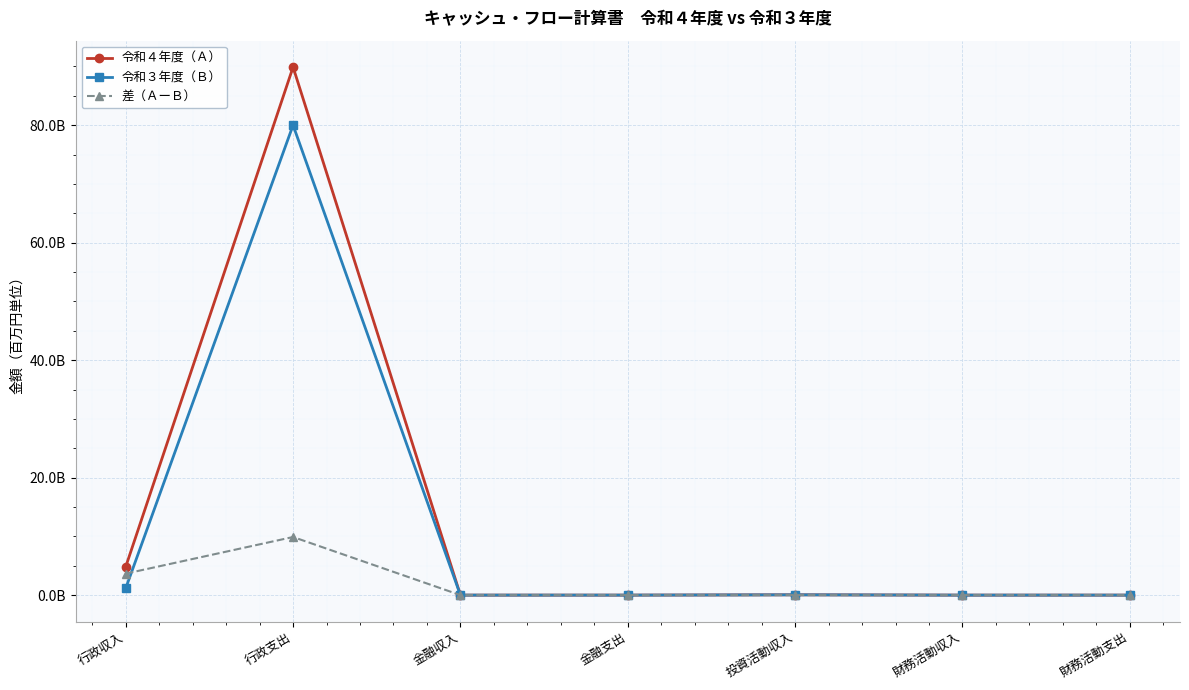

Between 行政収入 and 金融収入, which is larger?

行政収入